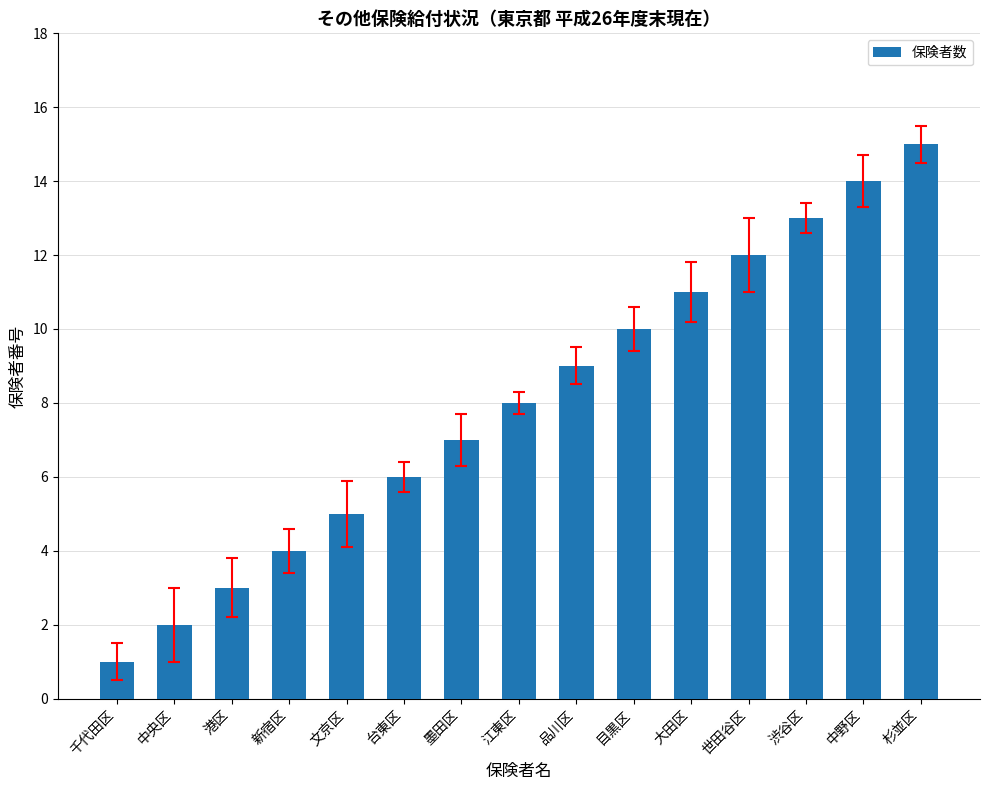

What is the sum of the values at 江東区 and 杉並区?

23